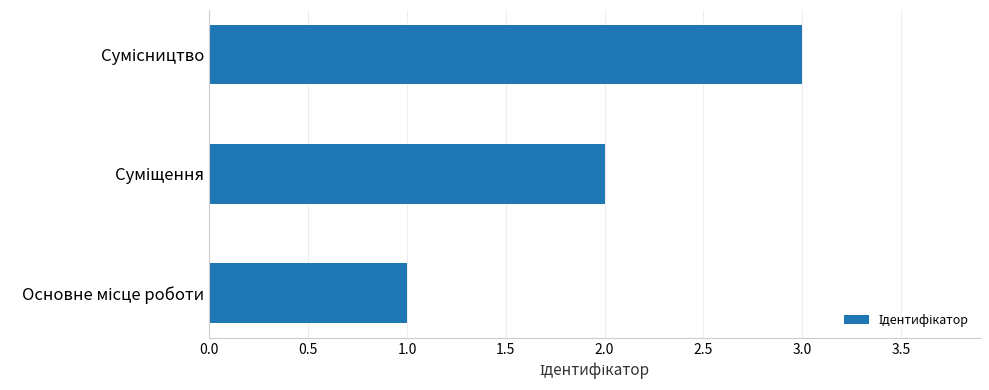

What is the sum of all values?

6